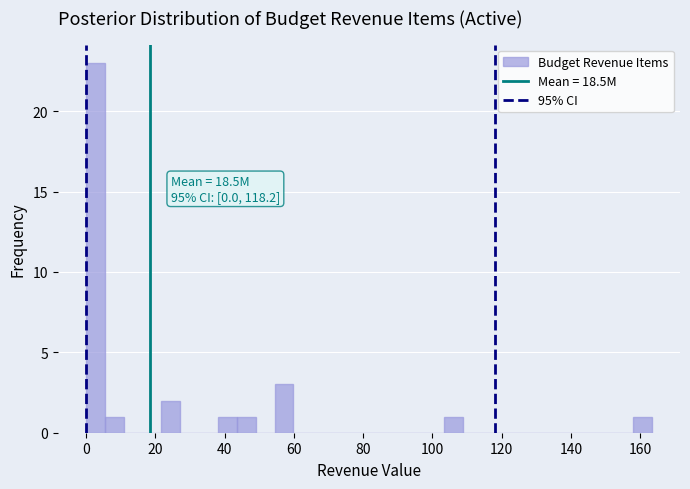

Around what value on the x-axis is the tallest bar? Give the approximate position of its centre, as read against the axis.

2